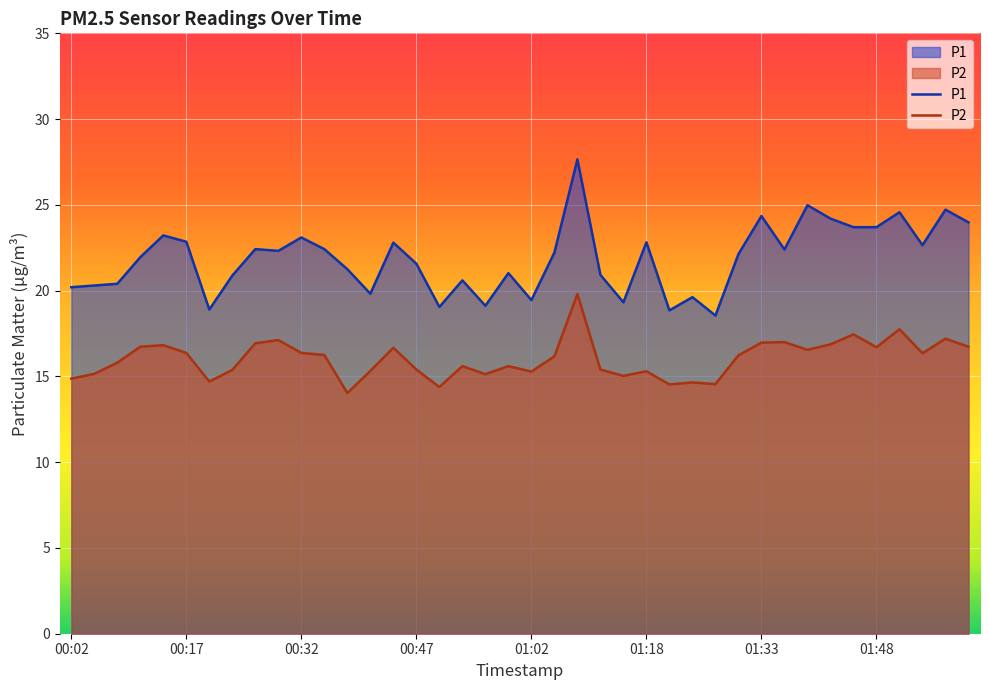

What is the smallest value displayed?

14.0